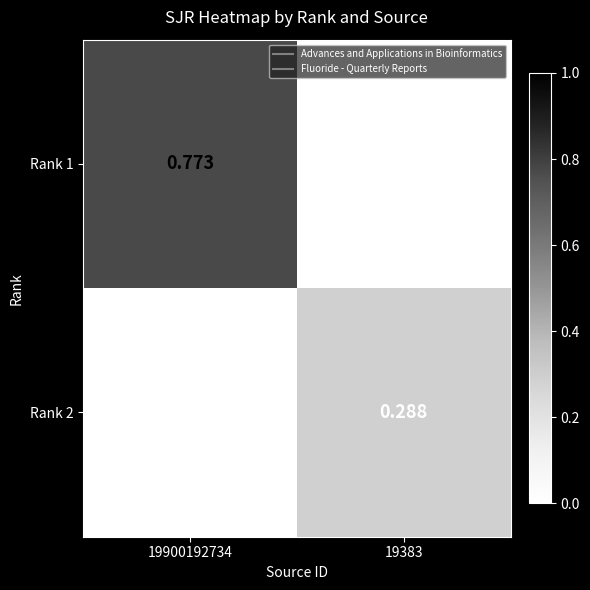

Read the Rank 2 value at 19383.

0.3